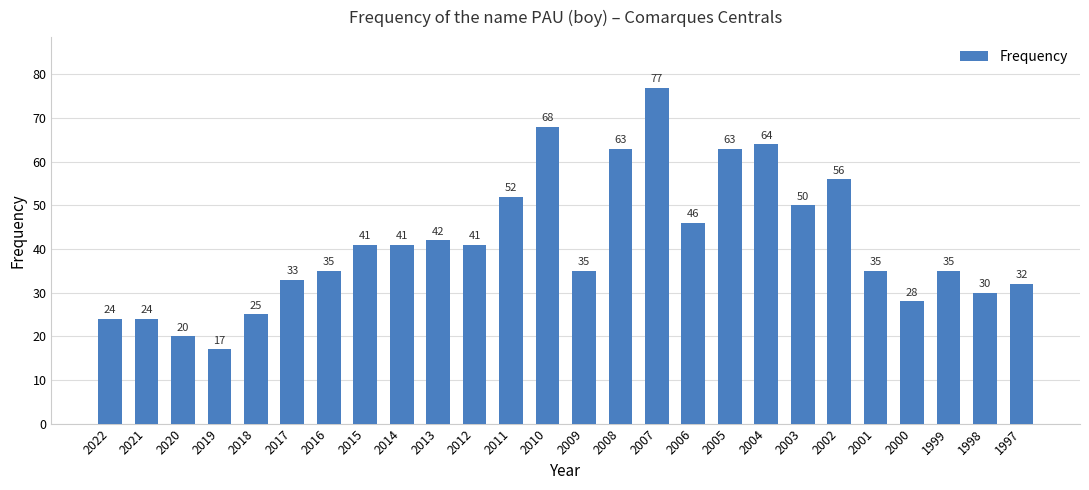

True or false: the data shows 41 at 2000.

False